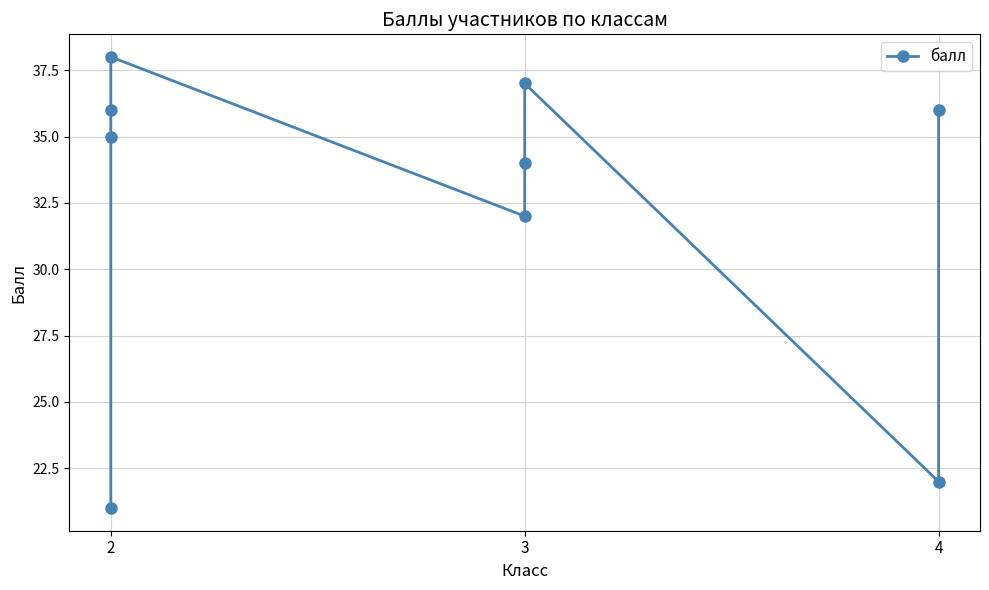

What is the average value?

32